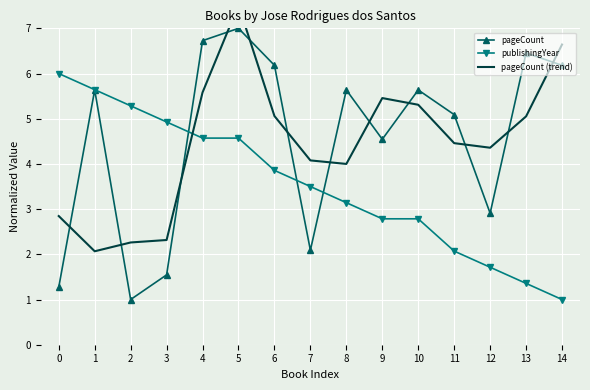

In pageCount (trend), how many points are higher than both neighbors (excluding endpoints)?

2